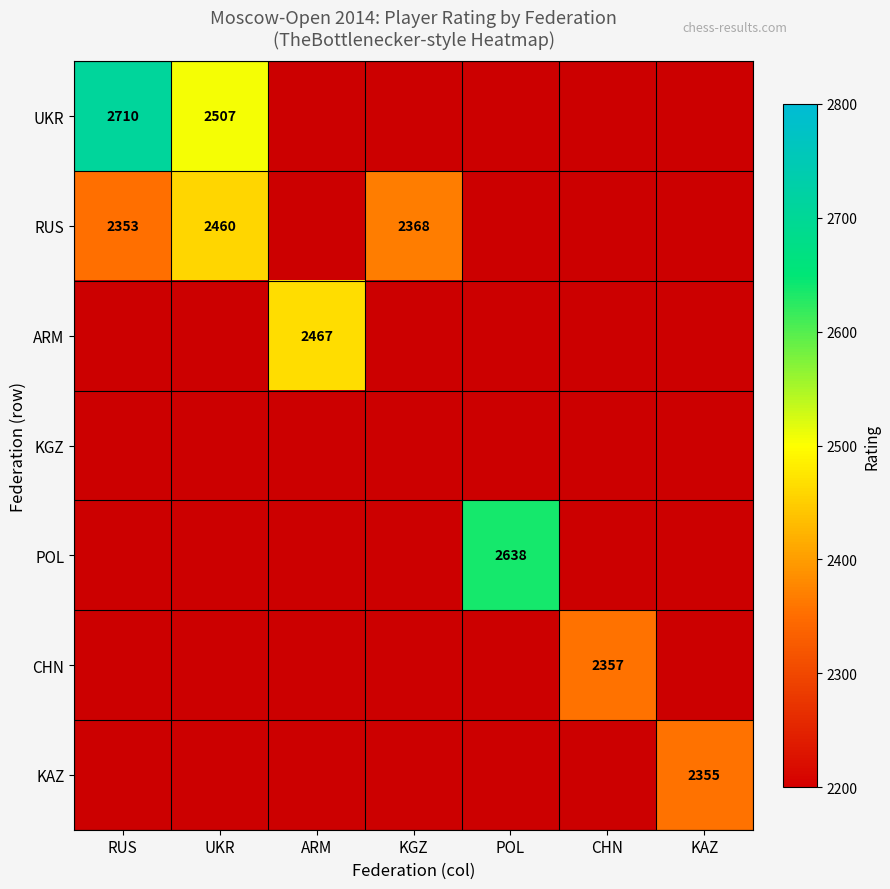

Which label corresponds to the smallest value in the chart?

ARM